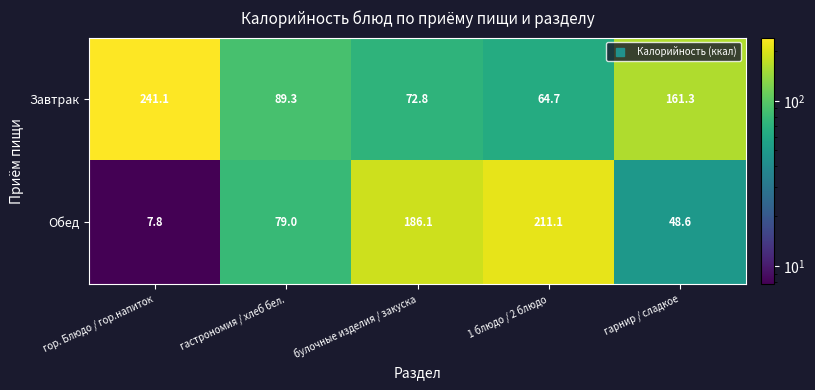

What is the total value across all series at булочные изделия / закуска?

258.9